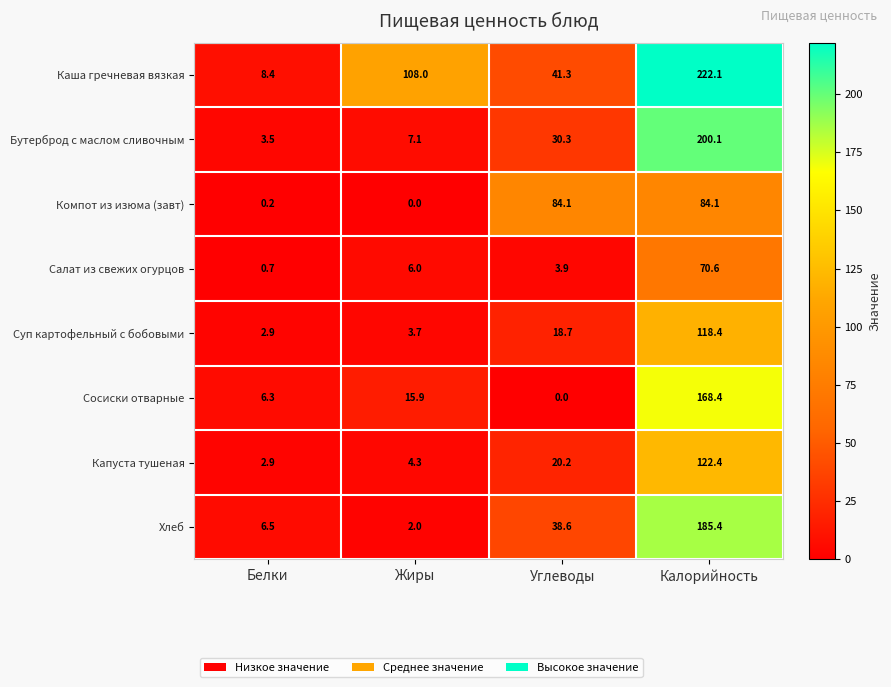

At how many categories does at least one series exceed 203?

1